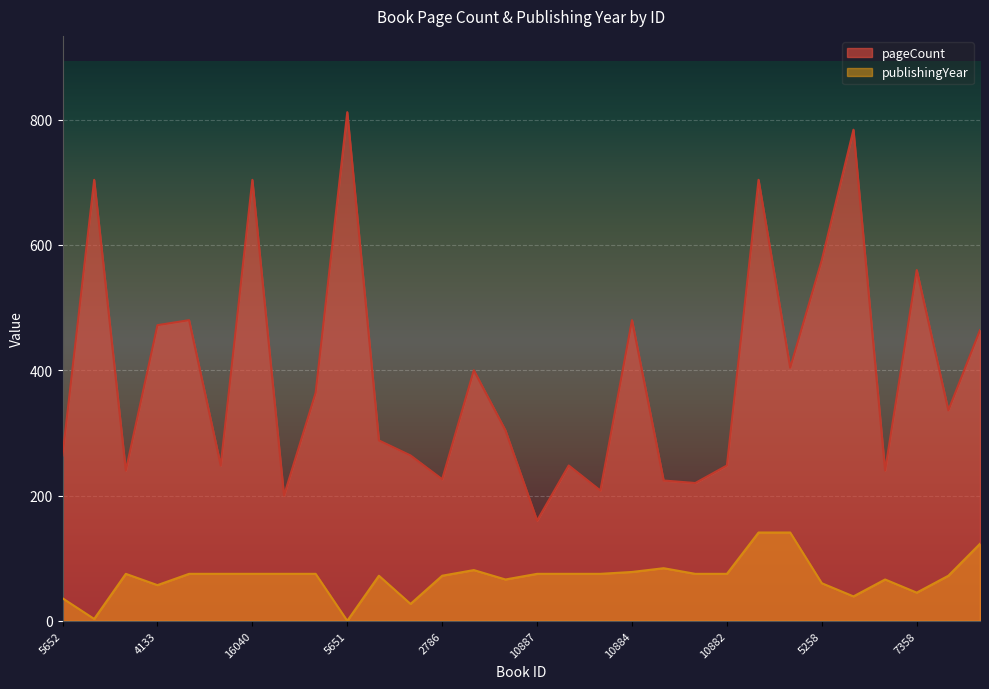

True or false: publishingYear and pageCount intersect in this chart.

False